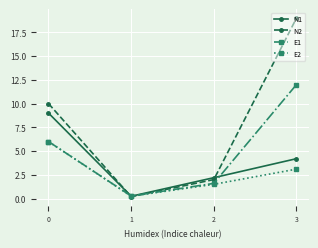

Does the chart have visible grid lines?

Yes